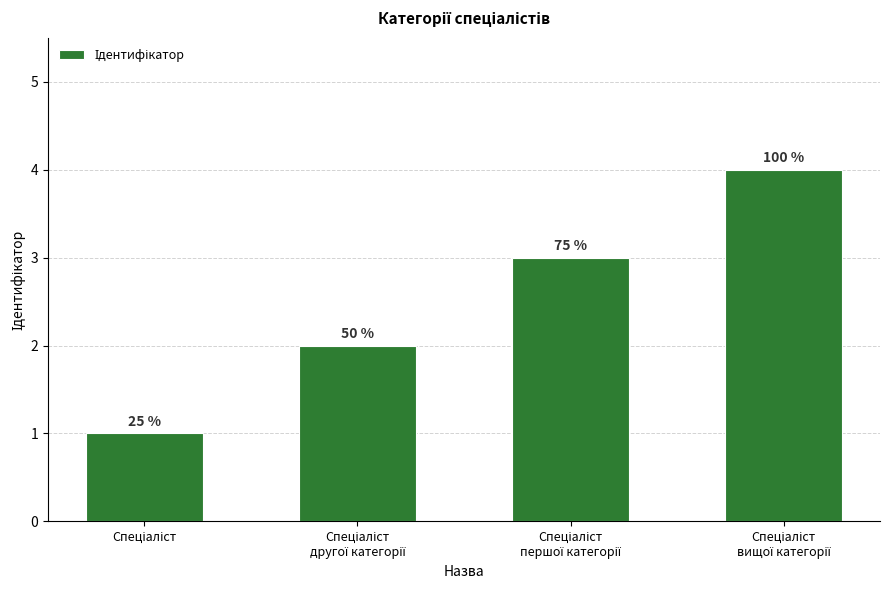

Approximately how many times larger is the value at Спеціаліст compared to Спеціаліст
вищої категорії?

0.2